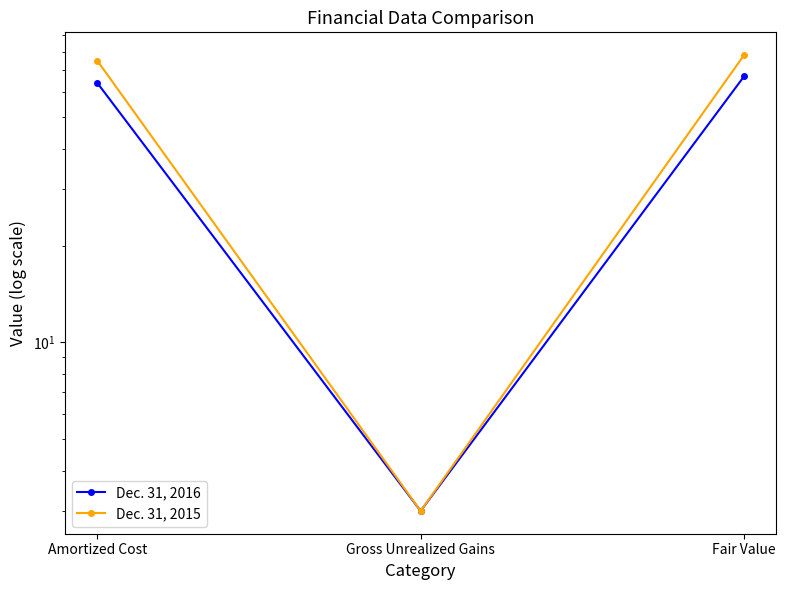

Between Amortized Cost and Fair Value, which series saw the biggest shift?

Dec. 31, 2016